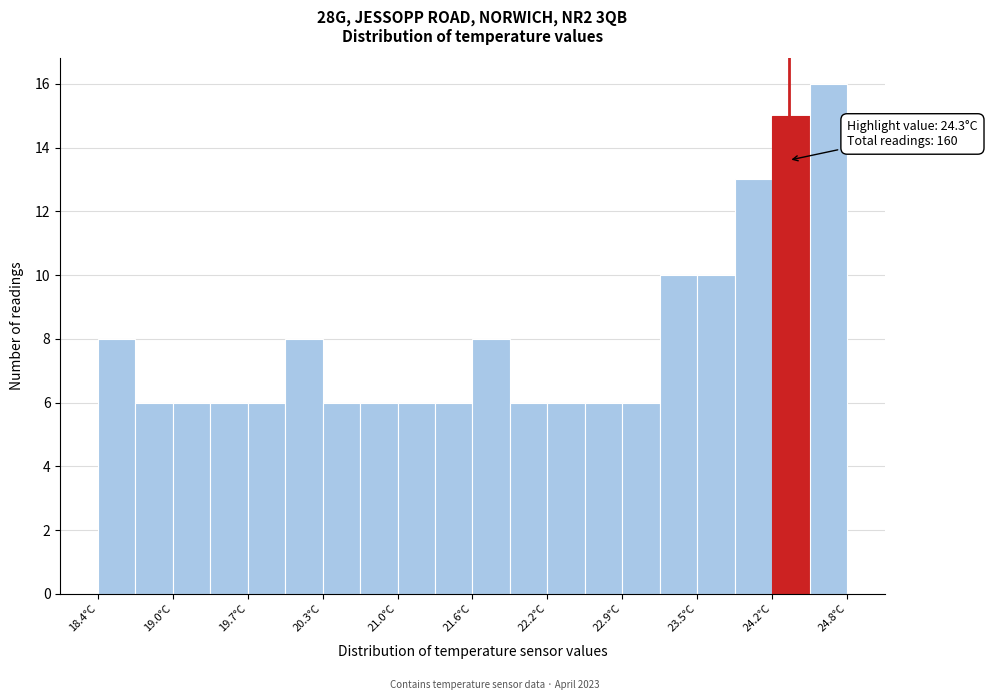

Around what value on the x-axis is the tallest bar? Give the approximate position of its centre, as read against the axis.

24.6